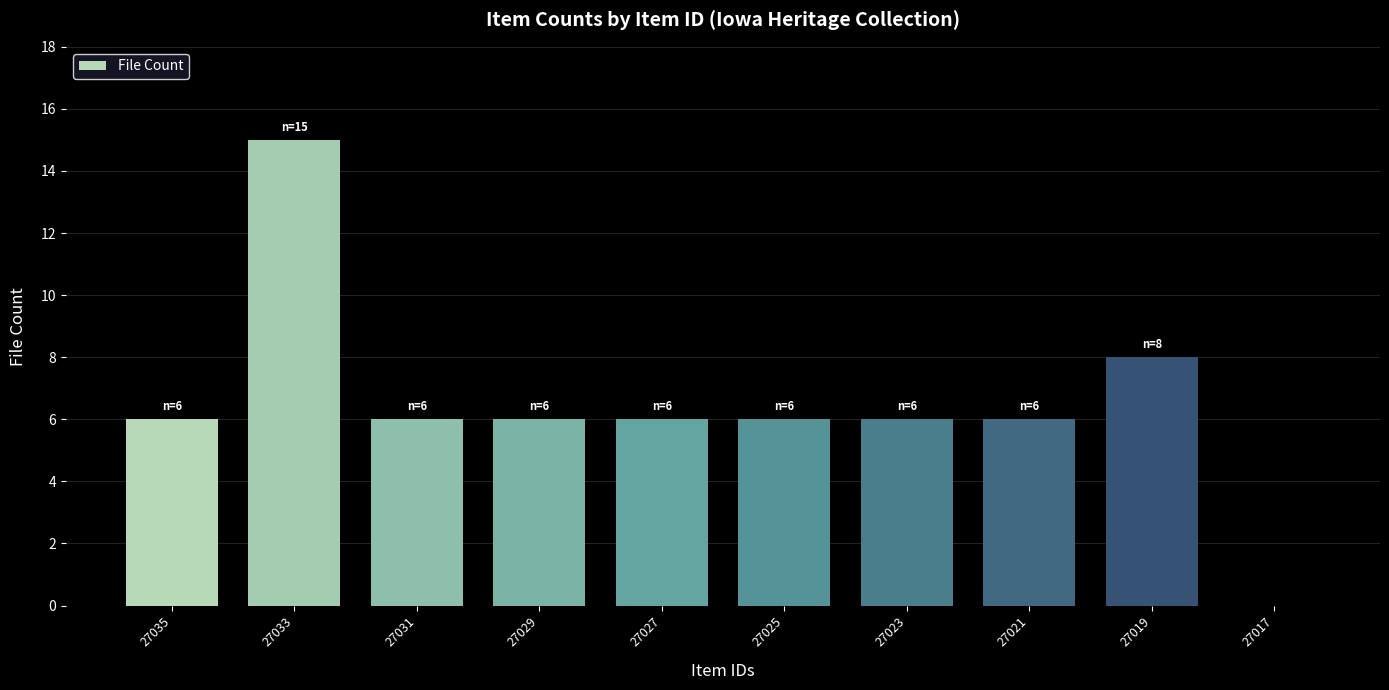

How many categories are shown in the chart?

10